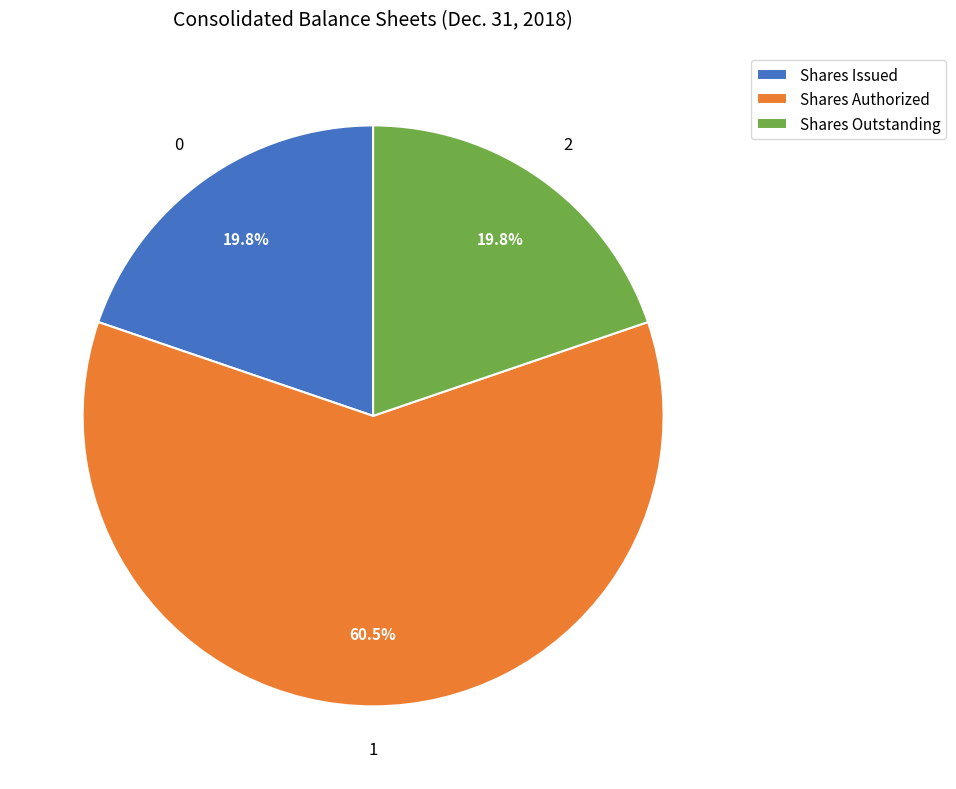

Is there a majority slice in this chart?

Yes